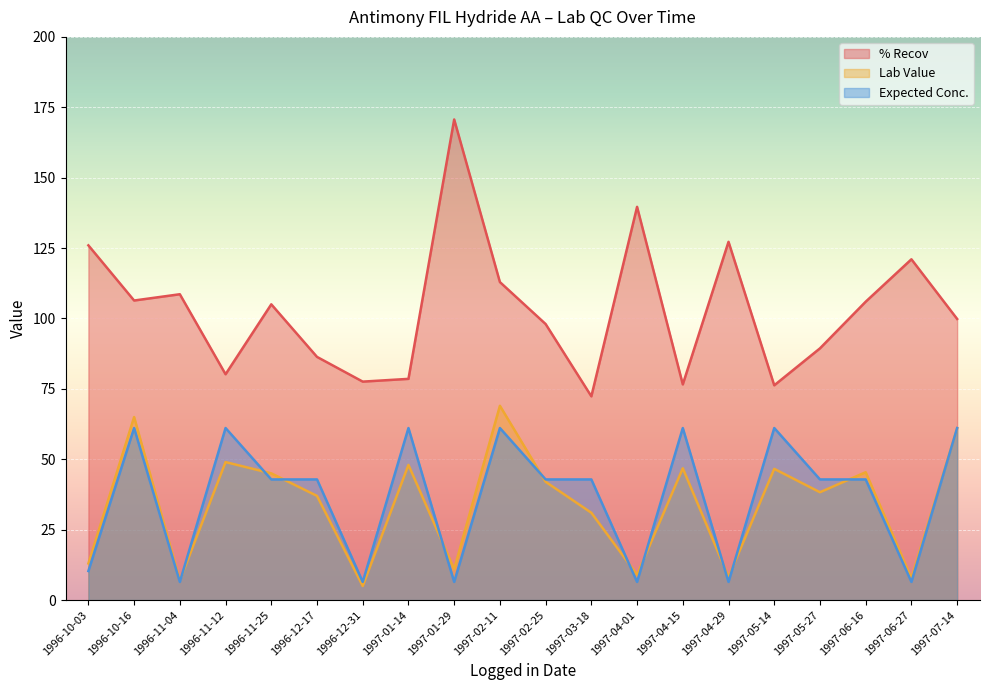

Is it true that Expected Conc. equals 4.1 at 1997-04-01?

False